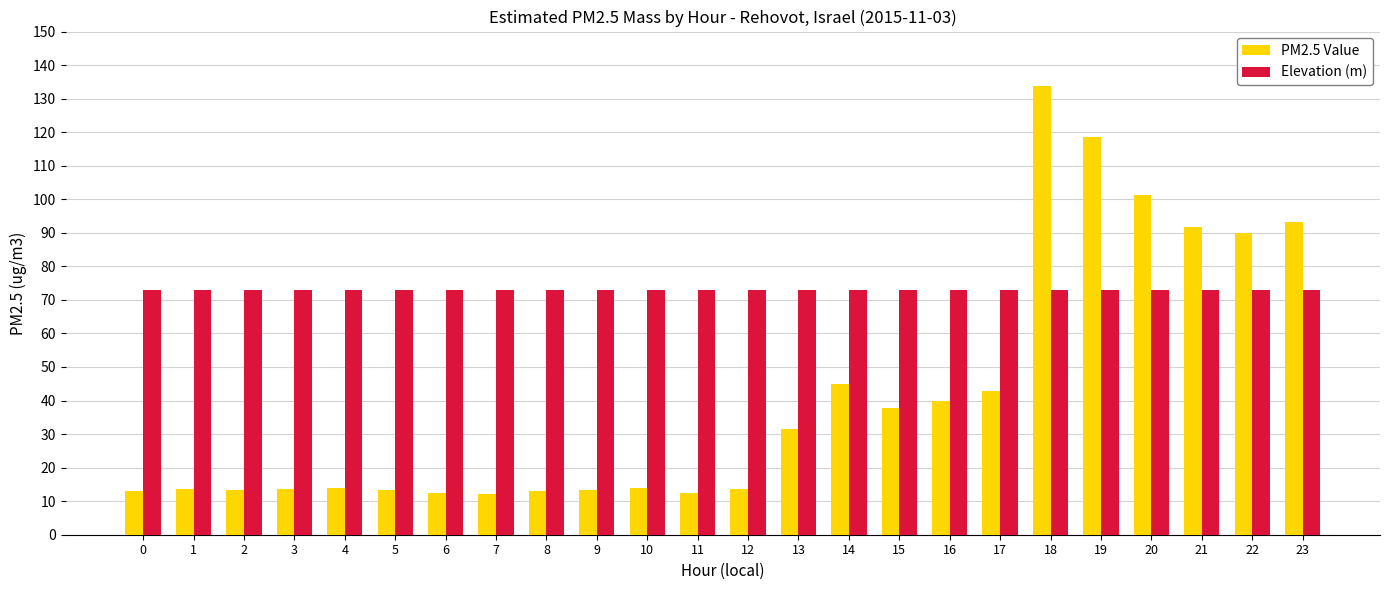

The value of PM2.5 Value at 19 is 118.5. True or false?

True